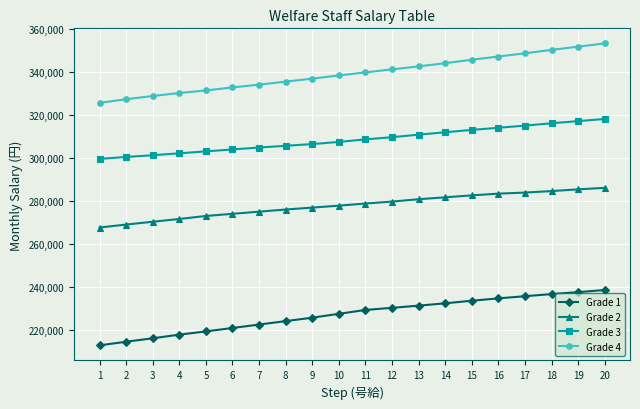

What is the difference between the highest and lowest values at 3?

112900